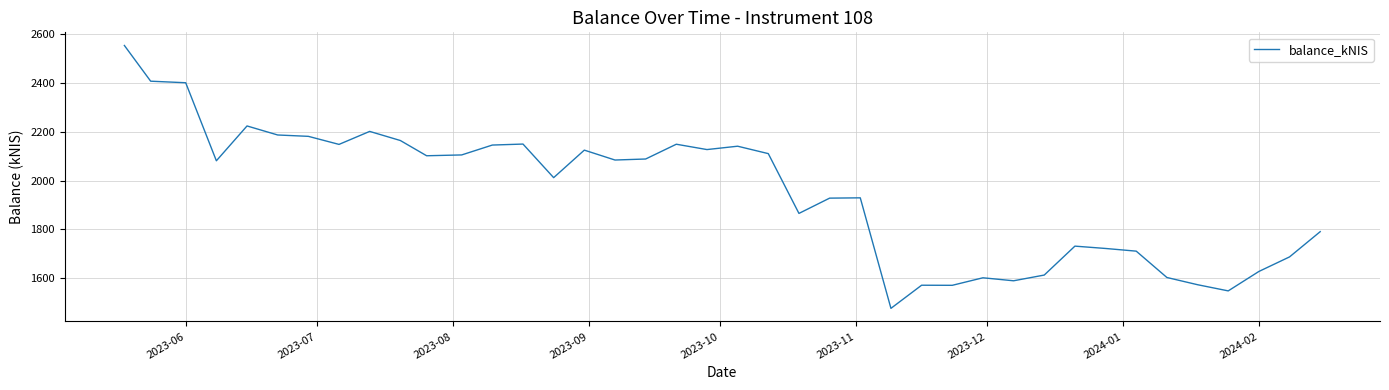

What is the maximum value shown in the chart?

2552.9